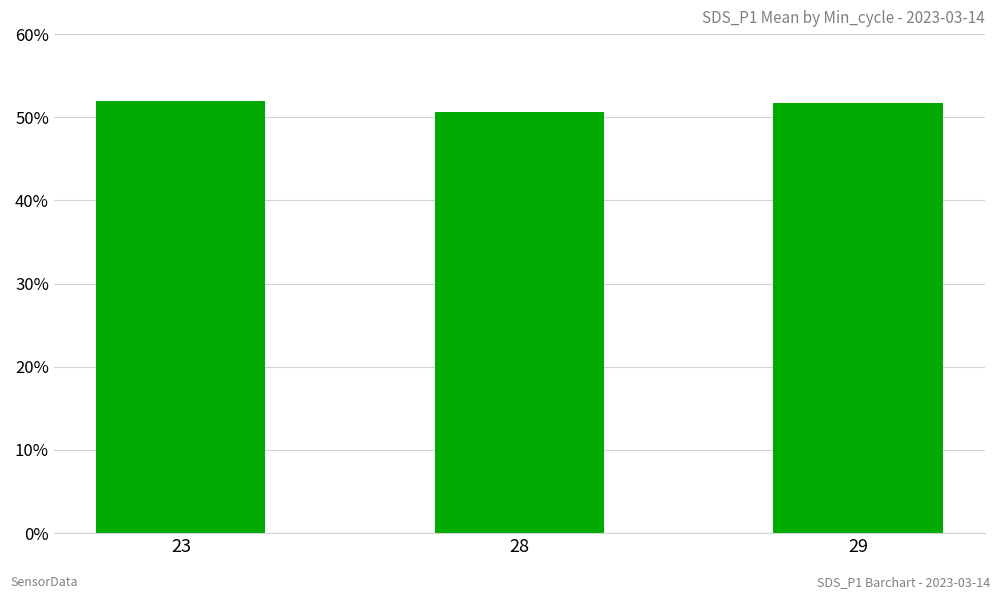

What is the minimum value shown in the chart?

50.6